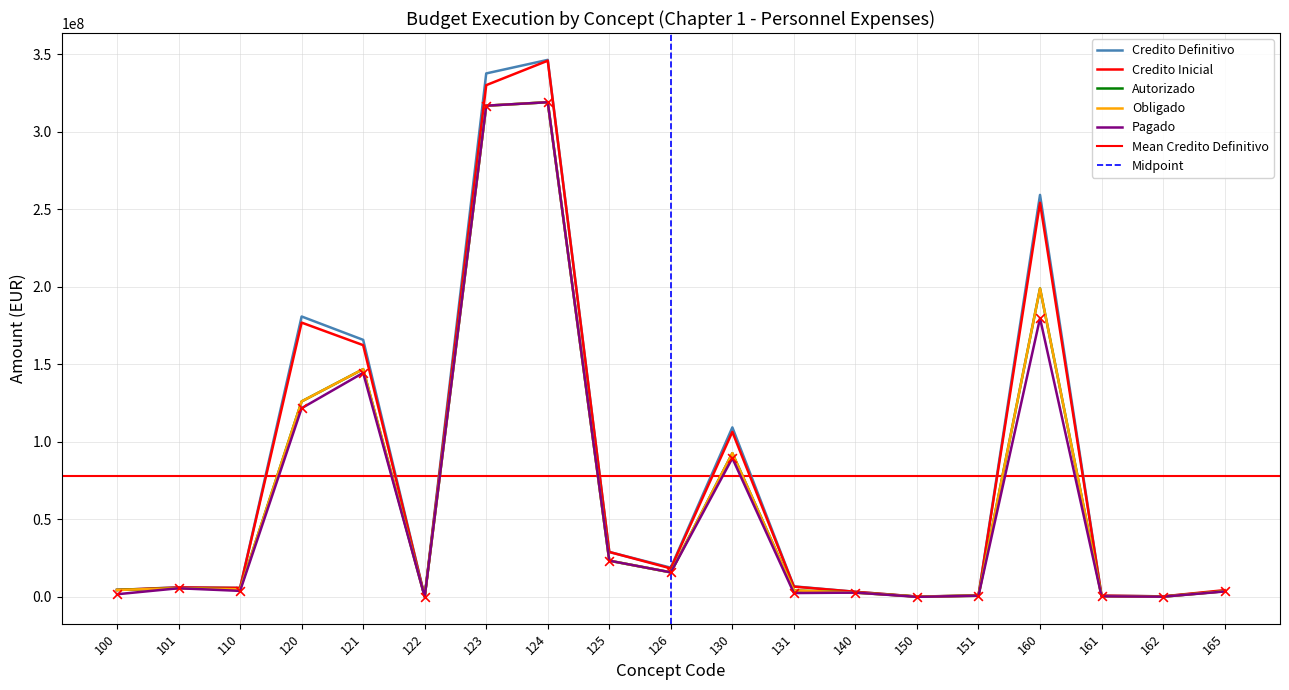

Which series has the widest spread of Y values?

Credito Definitivo